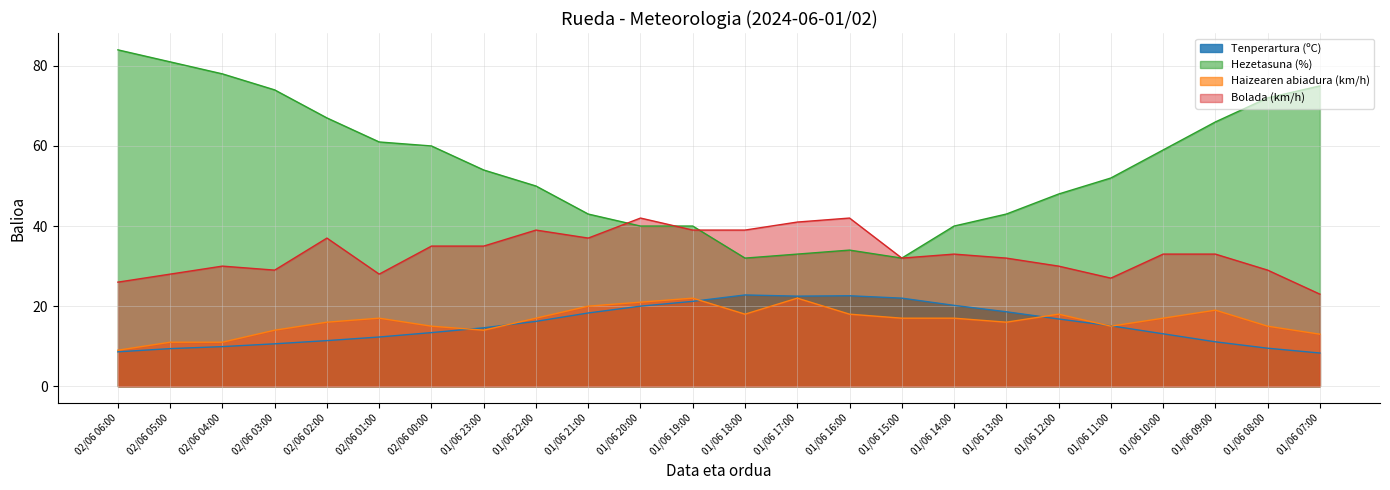

What is the difference between the maximum and minimum values in the Haizearen abiadura (km/h) series?

13.0